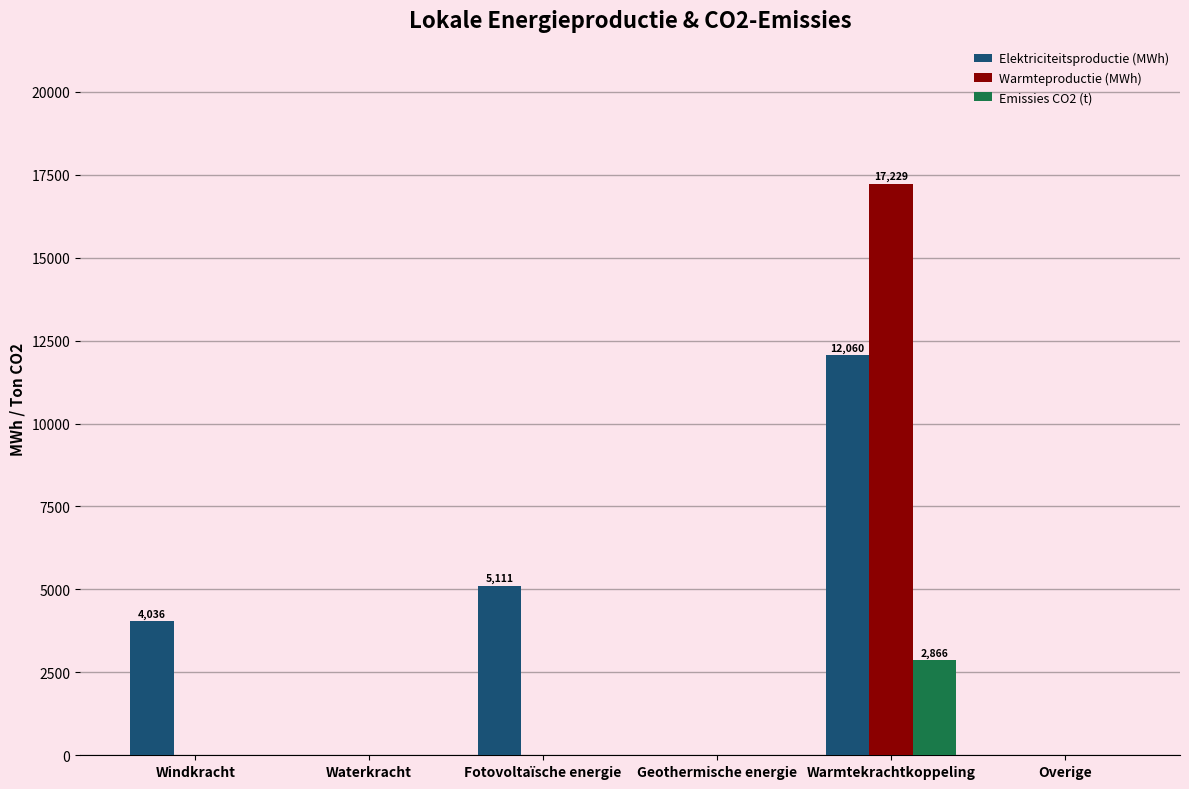

At which category is the sum across all series the highest?

Warmtekrachtkoppeling